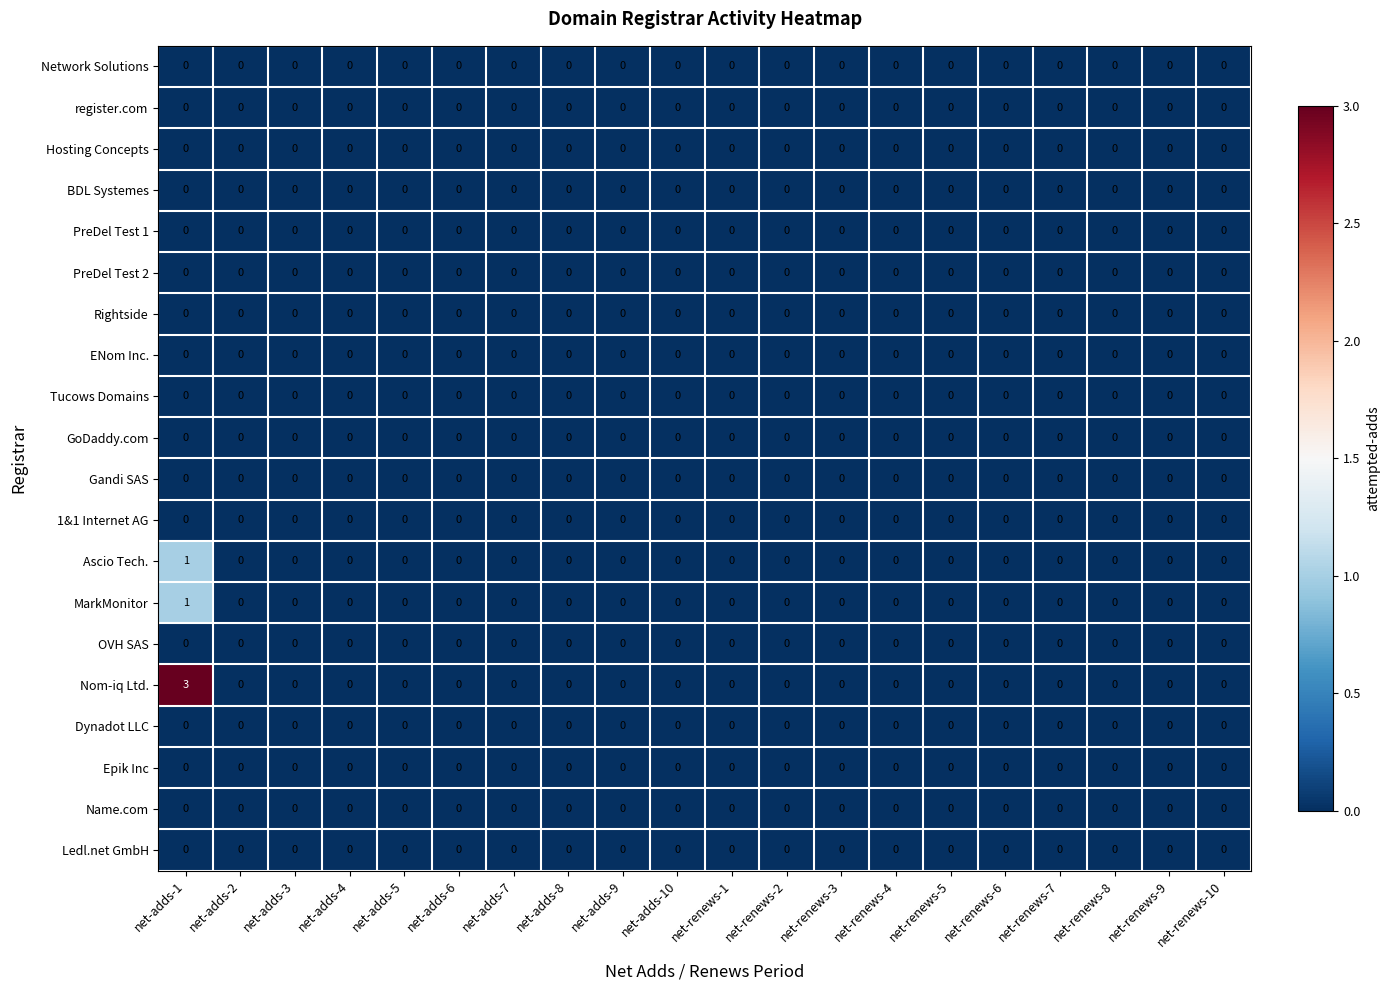

Which series has the largest total across all categories?

Nom-iq Ltd.